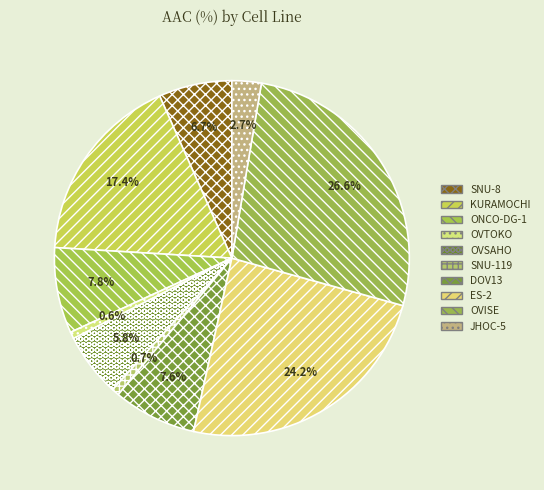

To the nearest percent, what is the combined percentage of DOV13 and SNU-119?

8%